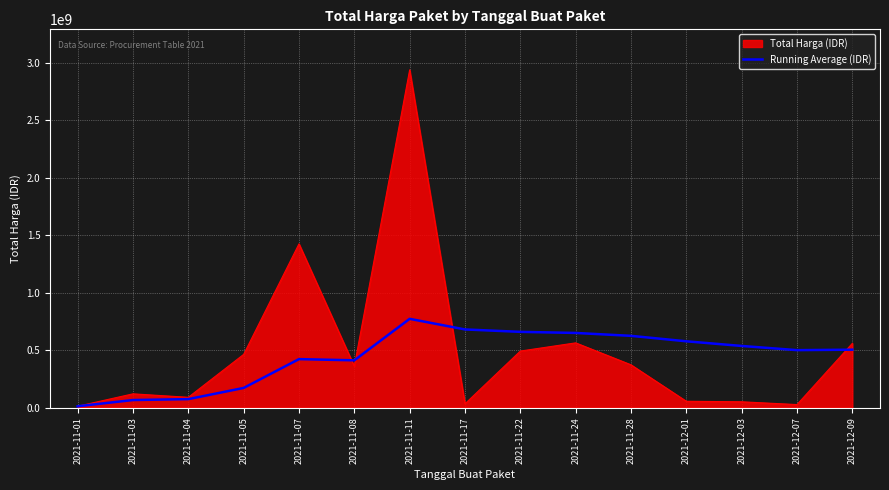

What is the highest value of the Total Harga (IDR) series?

2939534240.0